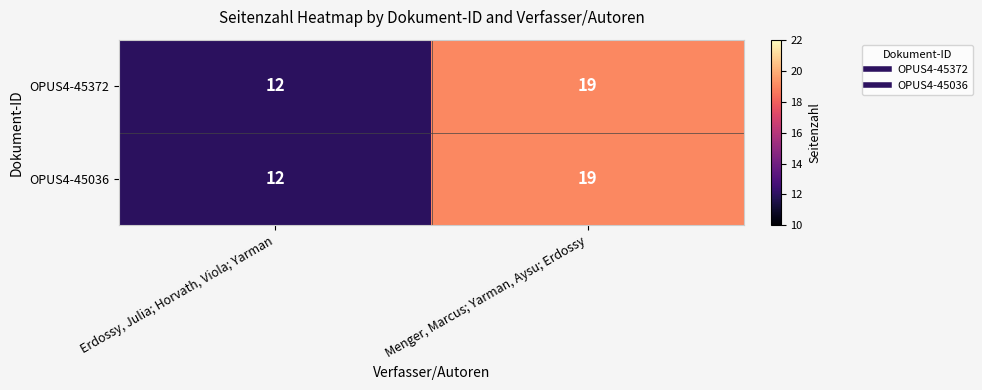

What is the difference between the OPUS4-45372 values at Menger, Marcus; Yarman, Aysu; Erdossy and Erdossy, Julia; Horvath, Viola; Yarman?

7